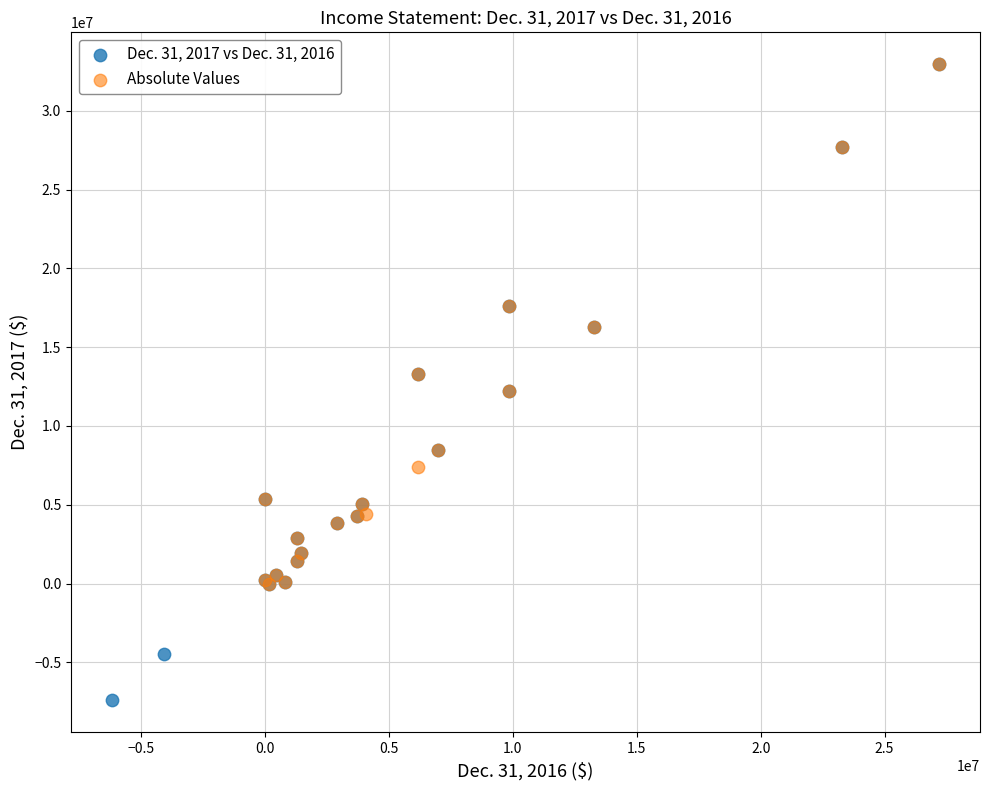

Which series contains the lowest Y value?

Dec. 31, 2017 vs Dec. 31, 2016